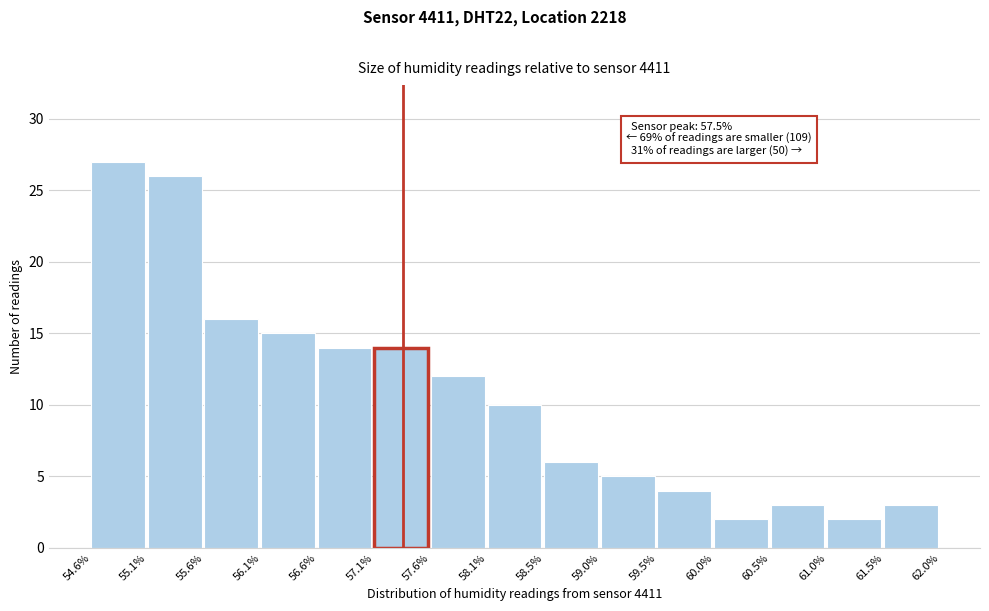

Over which range of the x-axis is the bar tallest?

54.6% to 55.1%